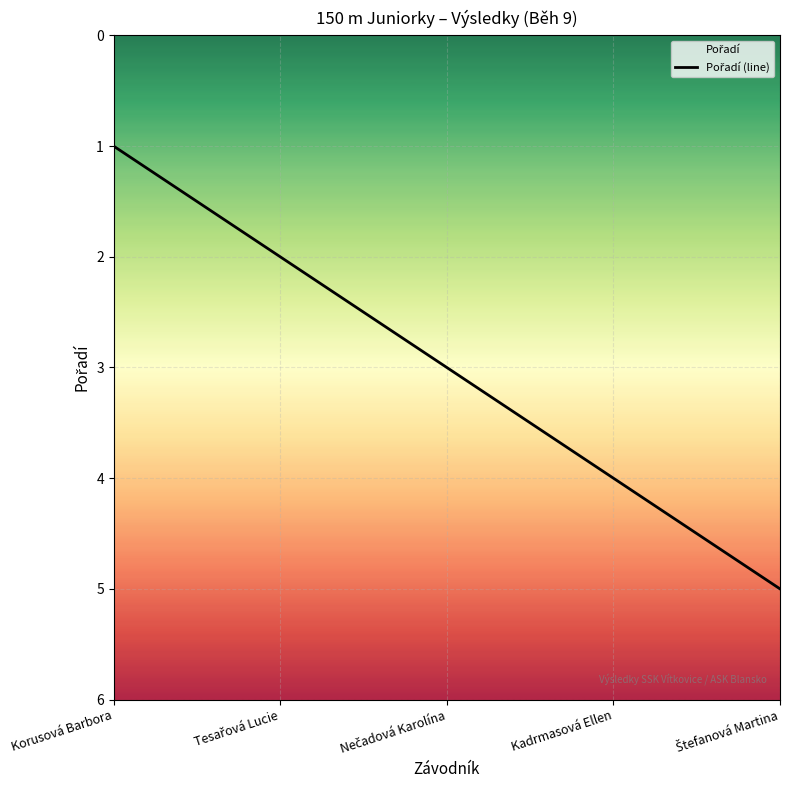

List the labels in order of value, largest first.

Štefanová Martina, Kadrmasová Ellen, Nečadová Karolína, Tesařová Lucie, Korusová Barbora